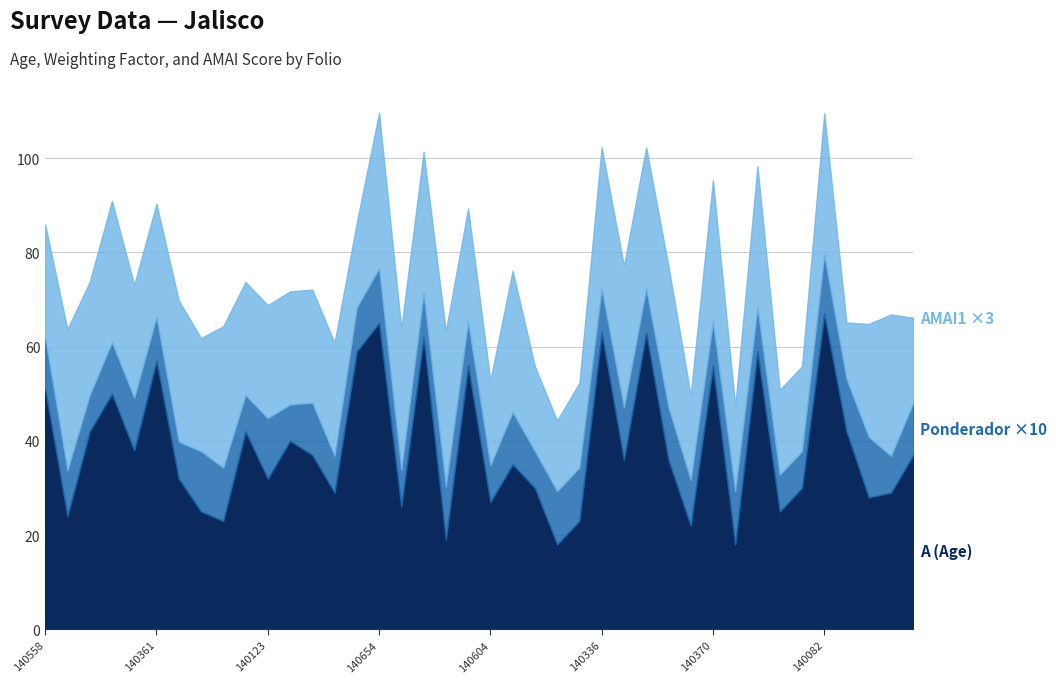

What are all the series names shown in the legend?

A, Ponderador, AMAI1